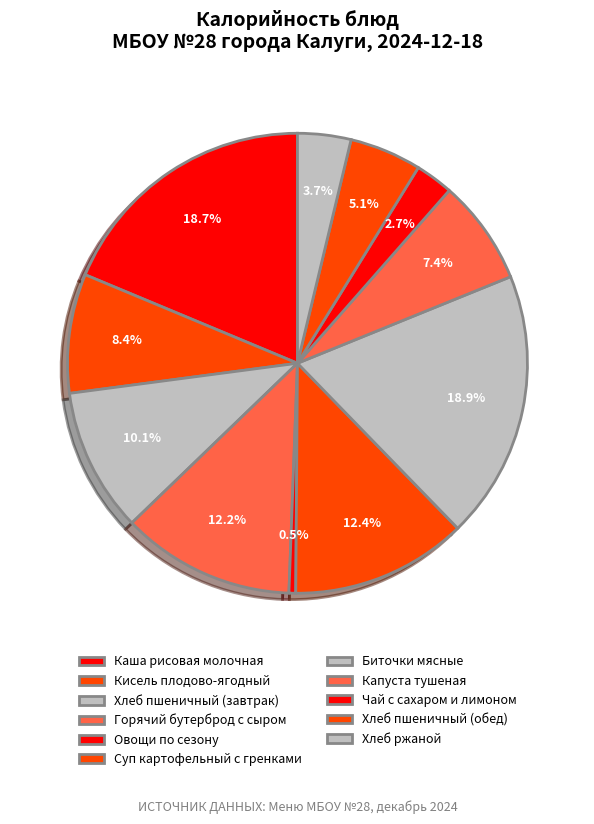

Count the number of slices in the pie.

11